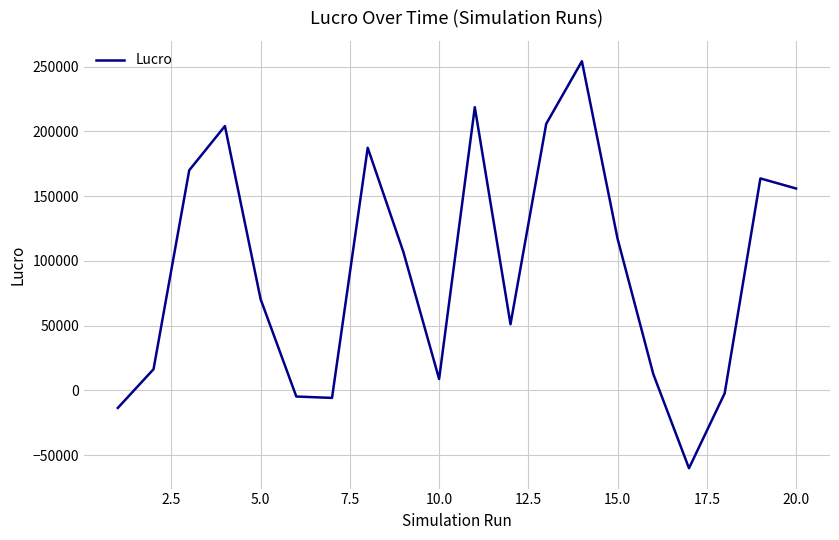

What is the average value?

92843